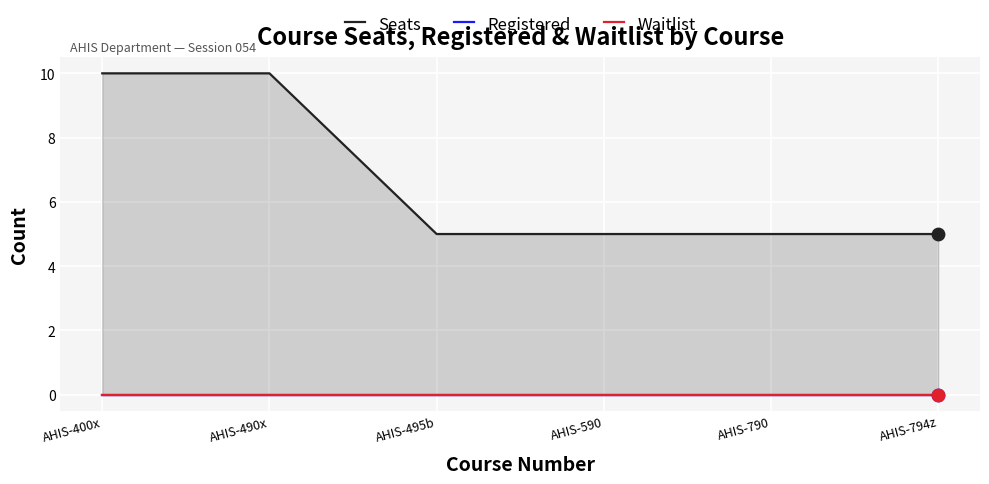

What are all the series names shown in the legend?

Seats, Registered, Waitlist